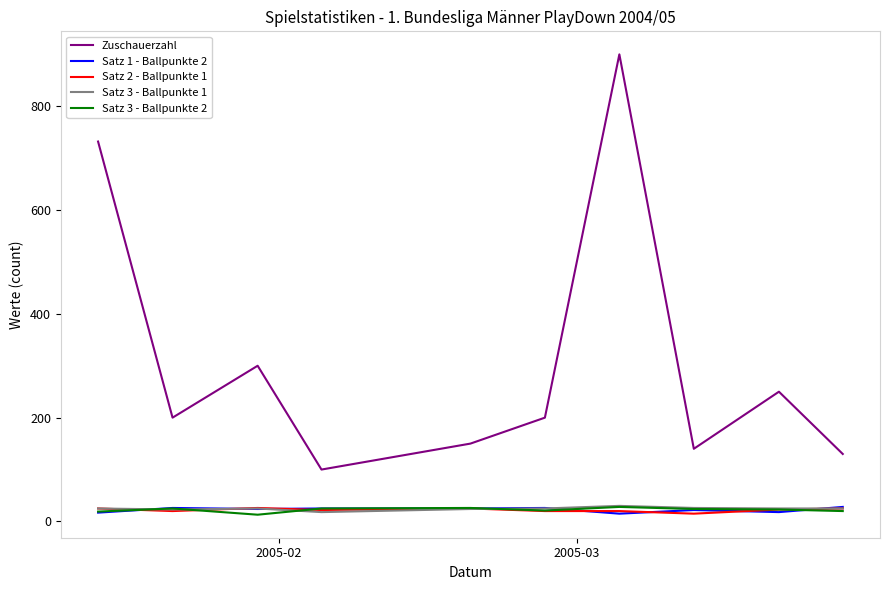

Which series has the largest total across all categories?

Zuschauerzahl